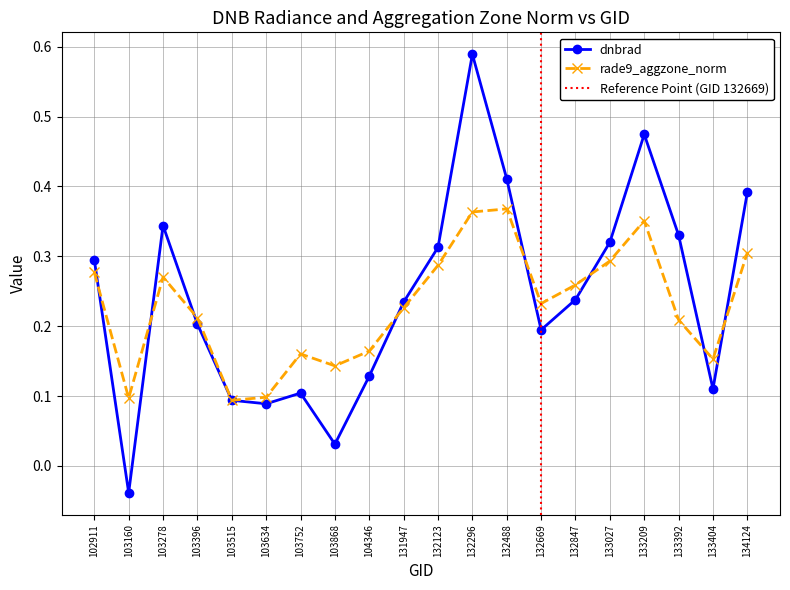

What is the greatest value displayed?

0.6